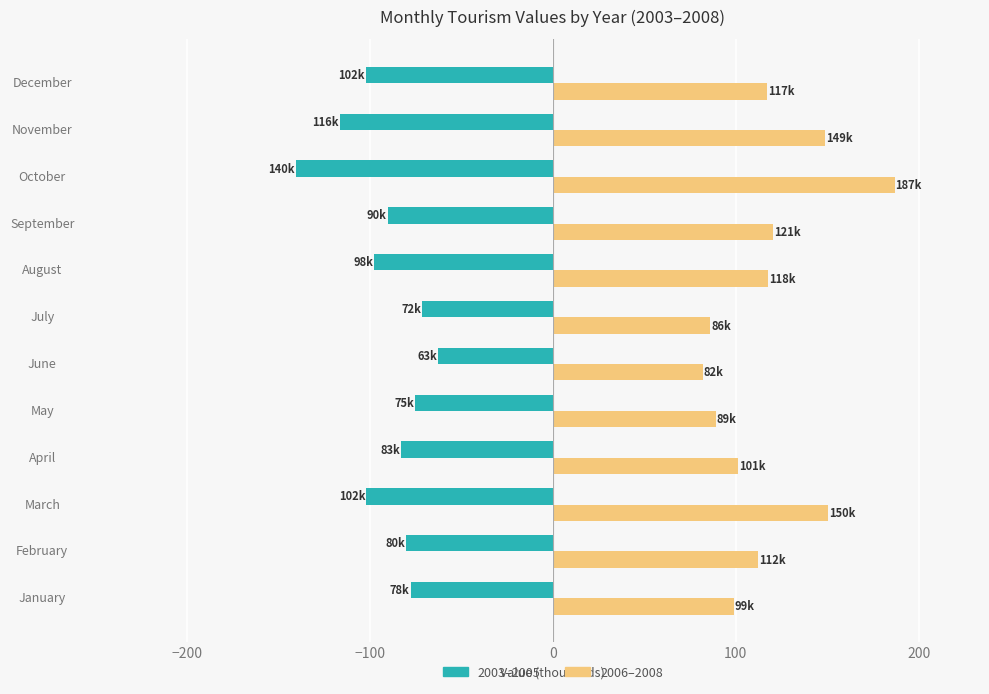

What is the difference between the highest and lowest values at April?

184.2